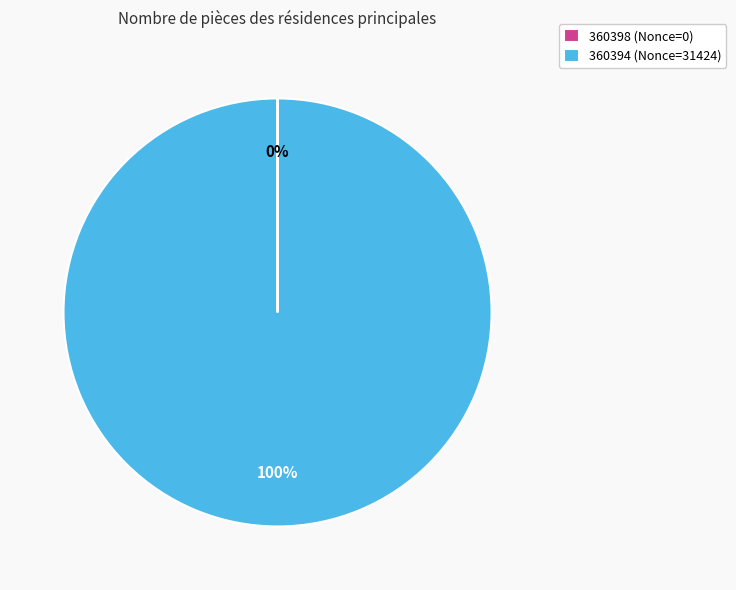

Which slice is the largest?

360394 (Nonce=31424)